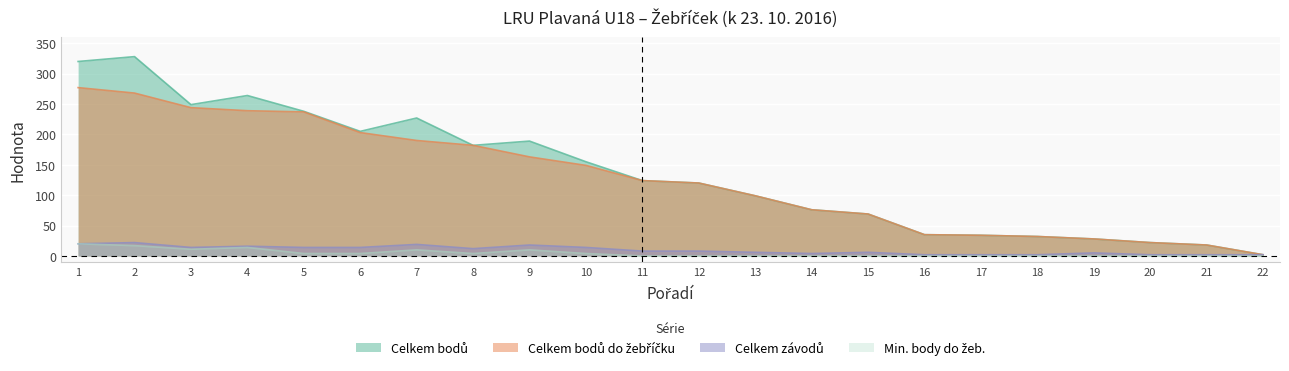

Reading left to right, list all the values displayed in this chart.

Celkem bodů: 320	328	249	264	238	205	227	182	189	155	124	120	99	76	69	35	34	32	28	22	18	2
Celkem bodů do žebříčku: 277	268	244	239	237	203	190	182	163	149	124	120	99	76	69	35	34	32	28	22	18	2
Celkem závodů: 20	22	14	16	14	14	19	12	18	14	8	8	6	4	6	2	2	2	5	2	2	2
Min. body do žeb.: 20	17	11	14	4	4	10	4	10	4	0	0	0	0	0	0	0	0	0	0	0	0